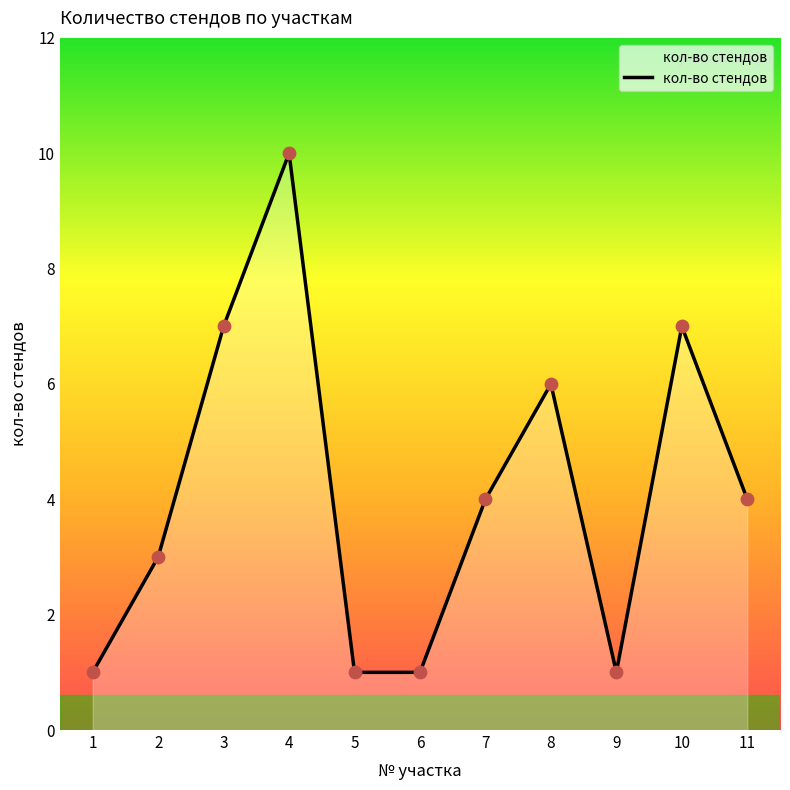

What is the change in value from 7 to 10?

+3